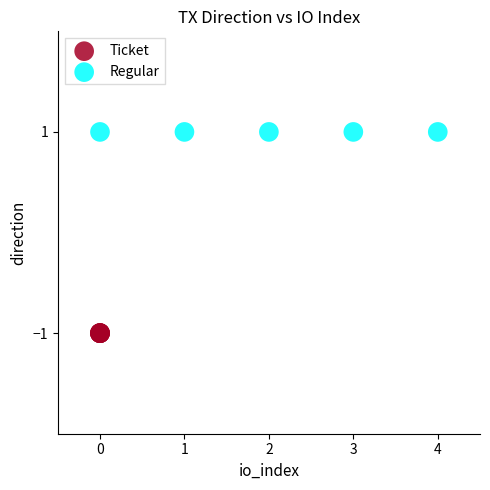

Which series reaches the minimum Y coordinate?

Ticket